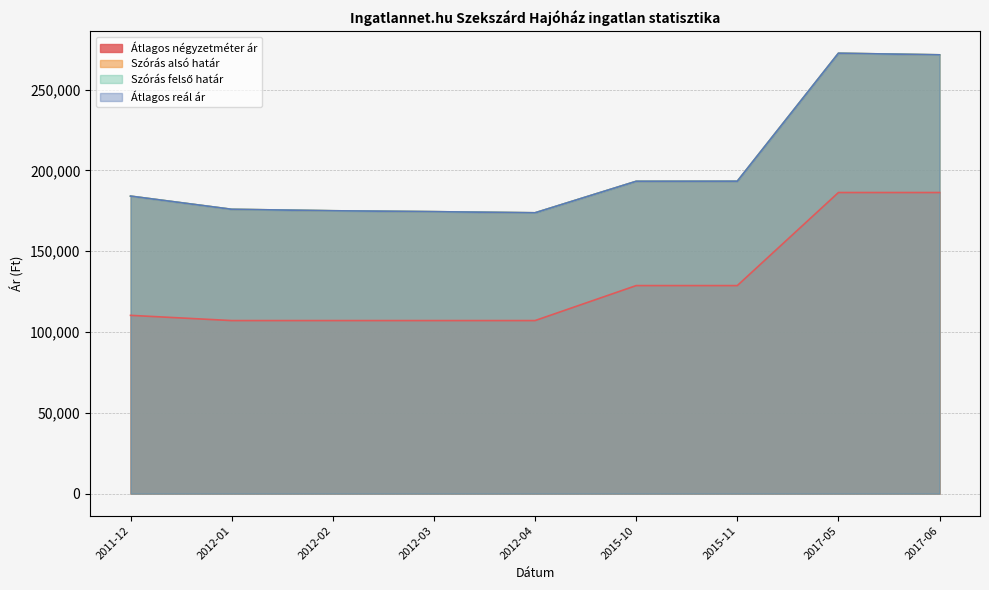

Which category has the lowest value across all series?

2012-01